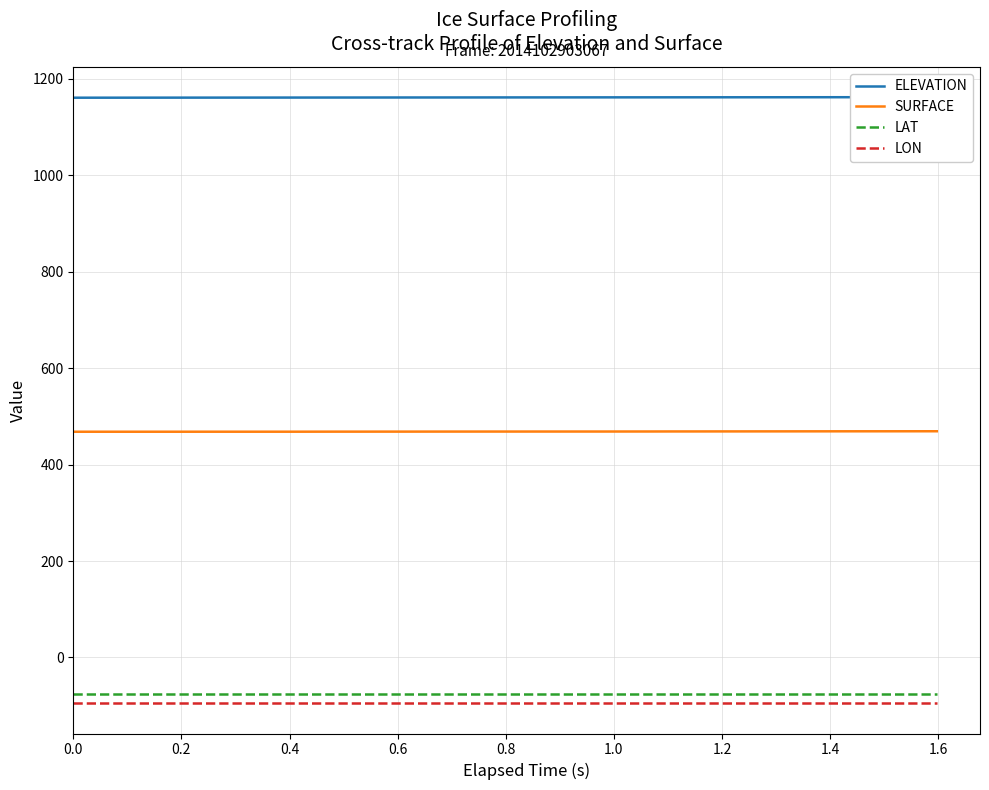

What is the value of the LON point at the 5th from the left?

-94.8